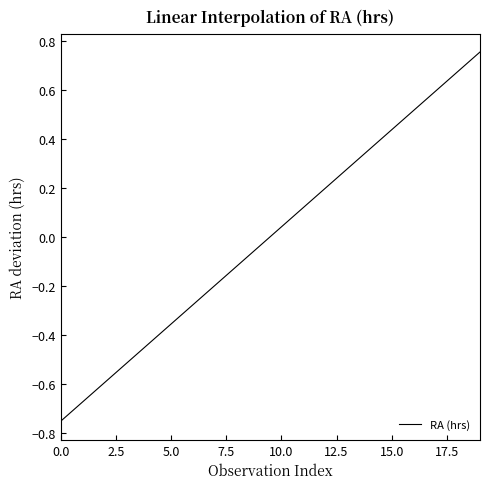

What is the difference between the maximum and minimum values?

1.5